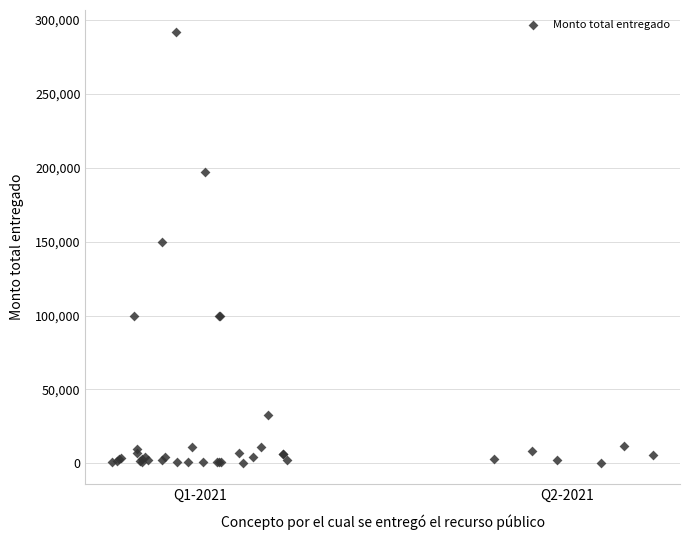

What Y value in the scatter plot is closest to 146308?

150000.0